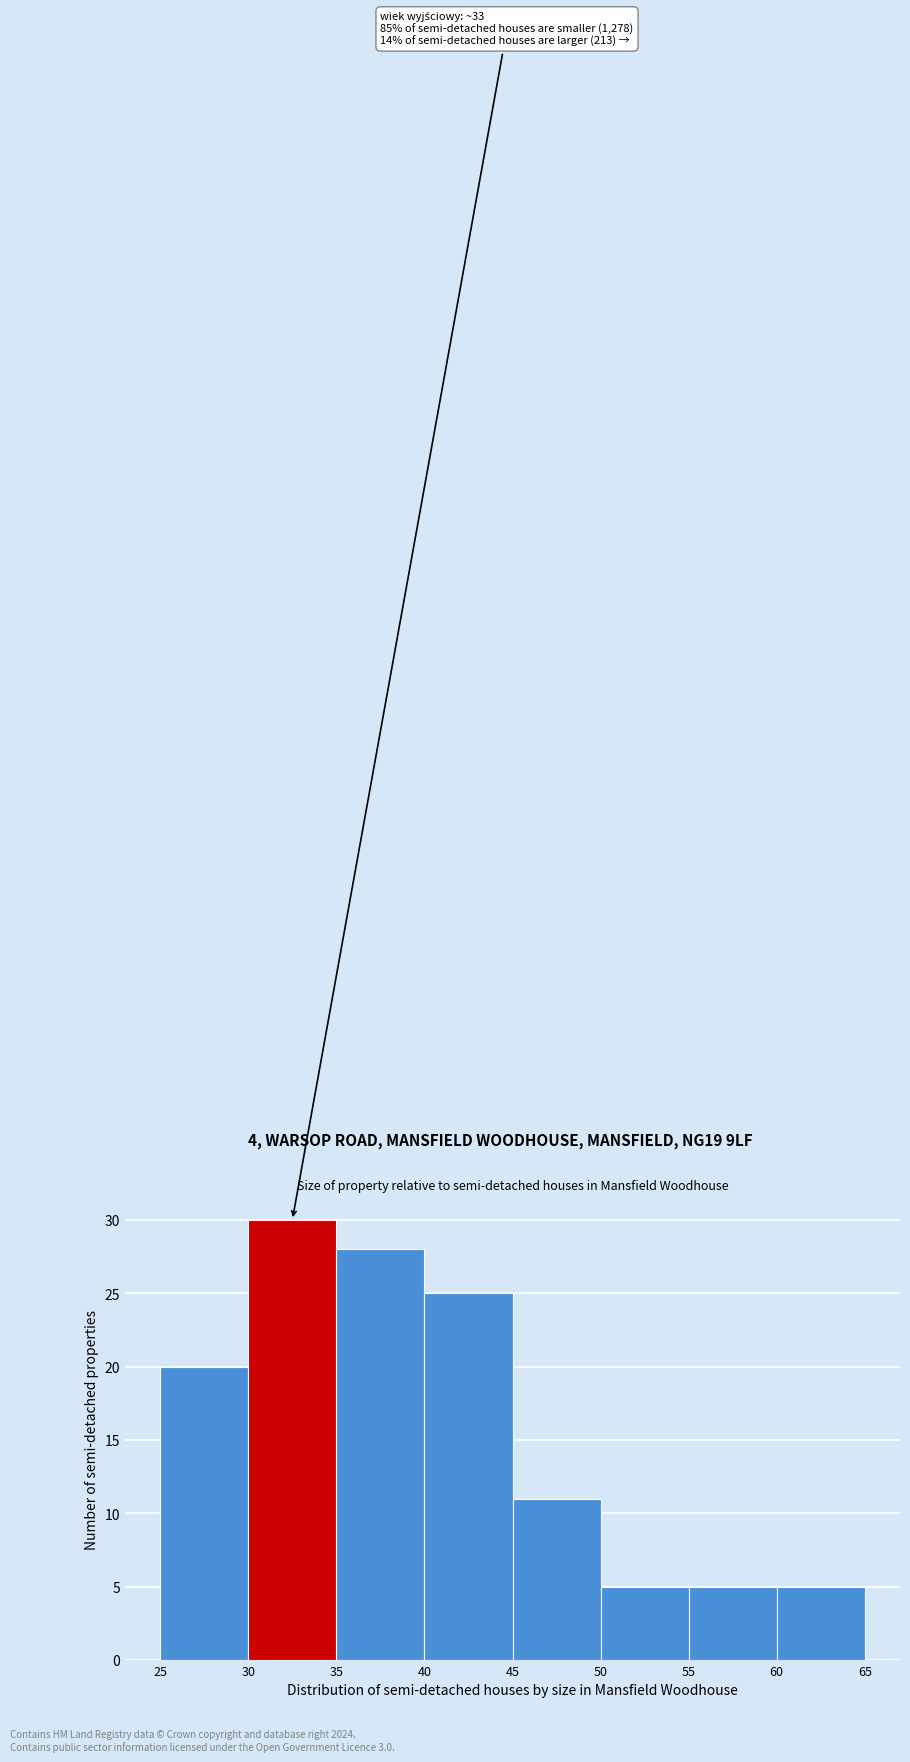

Which range on the x-axis has the tallest bar?

30 to 35